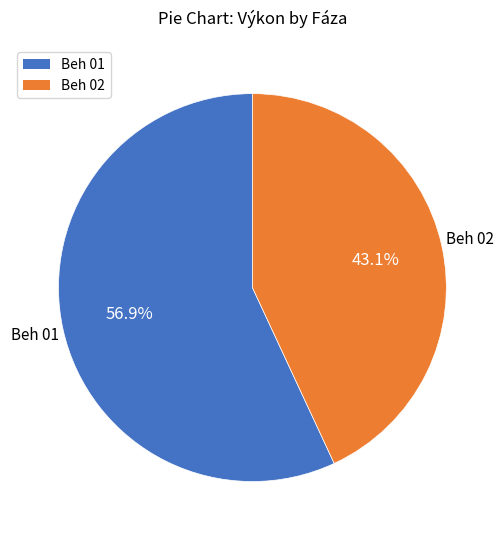

Count the number of slices in the pie.

2